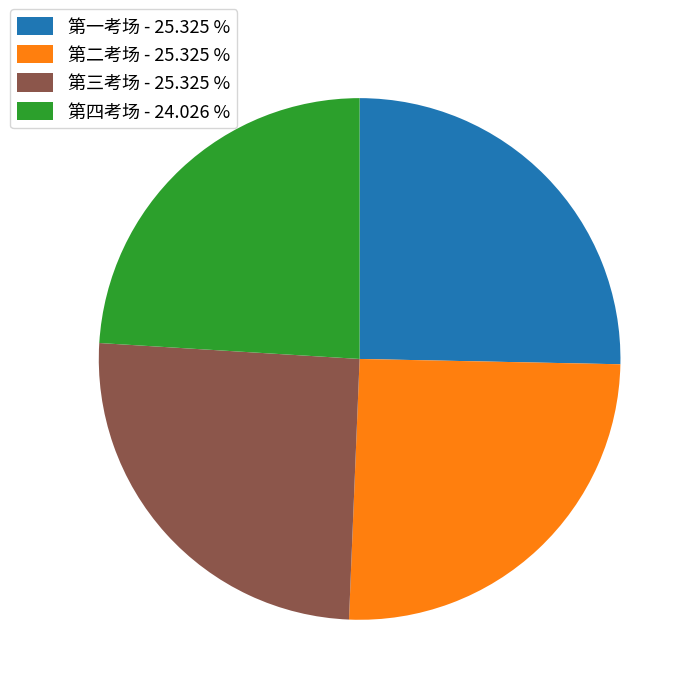

What is the ratio of the value at 第一考场 - 25.325 % to the value at 第三考场 - 25.325 %?

1.0